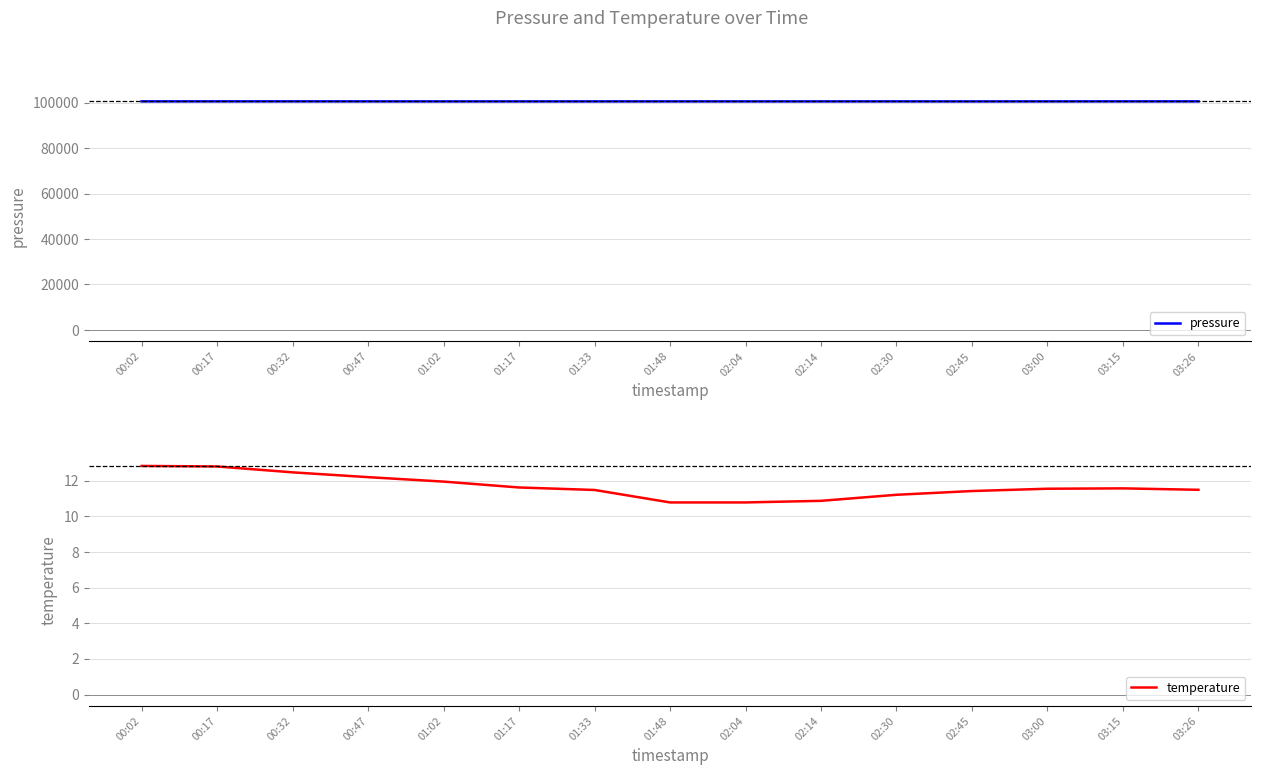

What is the label of the 6th point from the right?

02:14